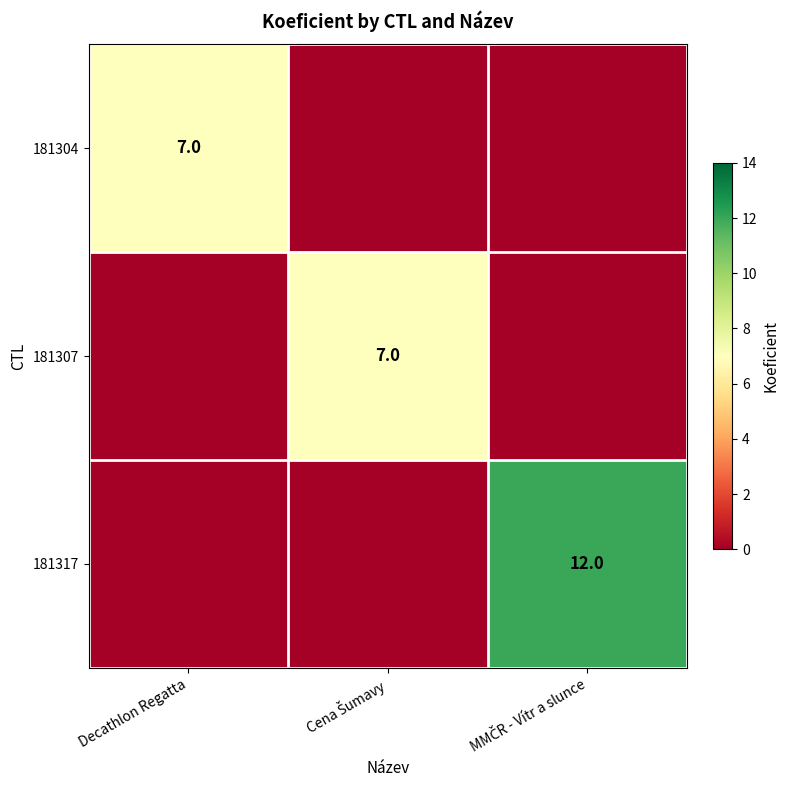

The 181307 series shows 3 at Decathlon Regatta. True or false?

False